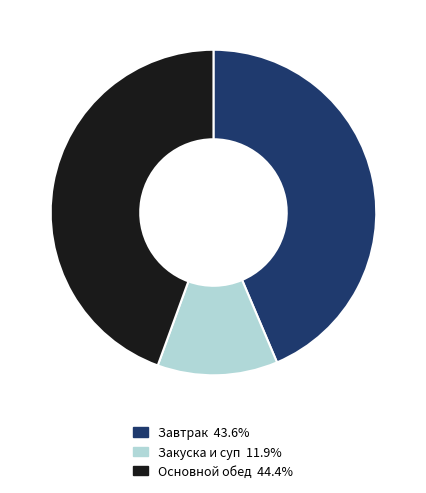

Is there a majority slice in this chart?

No